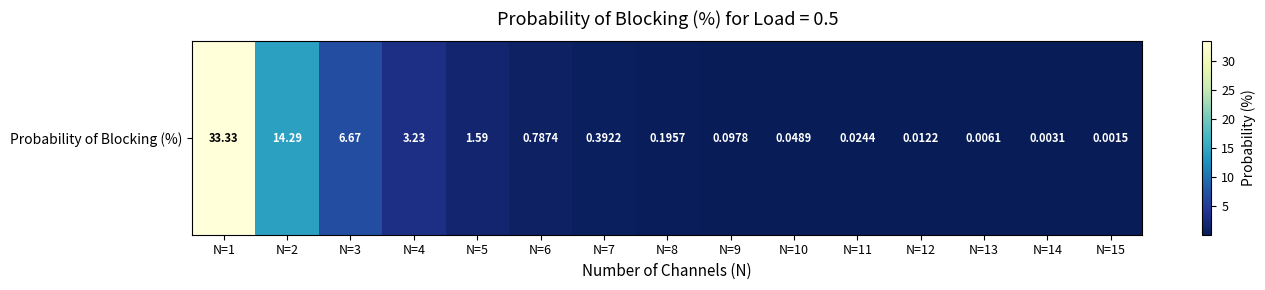

What is the difference between the second highest and minimum values?

14.3